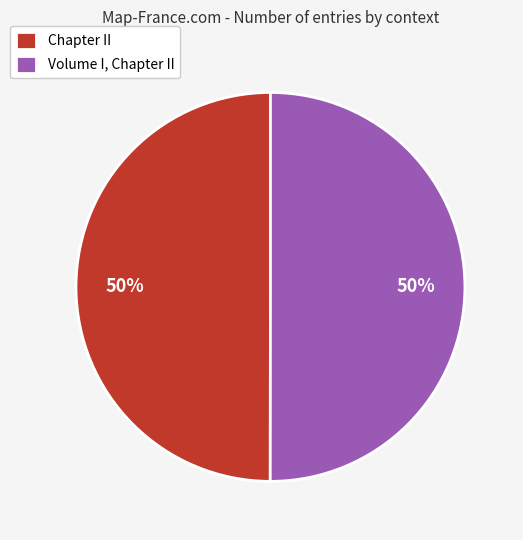

Is the sum of Volume I, Chapter II and Chapter II greater than half?

Yes